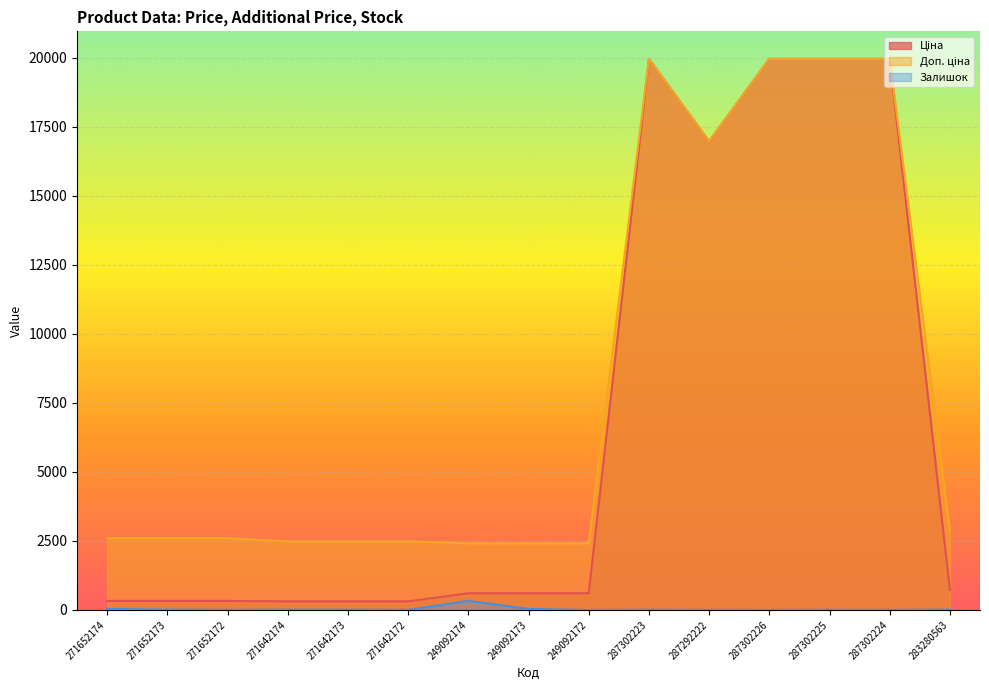

At 249092172, list the series in order from largest to smallest.

Доп. ціна, Ціна, Залишок